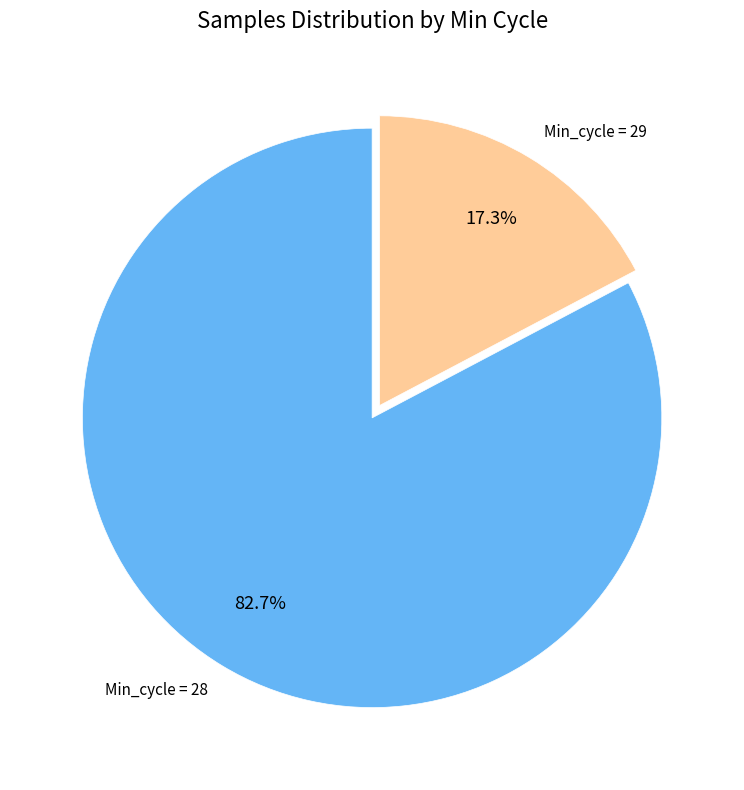

Between Min_cycle = 28 and Min_cycle = 29, which is larger?

Min_cycle = 28